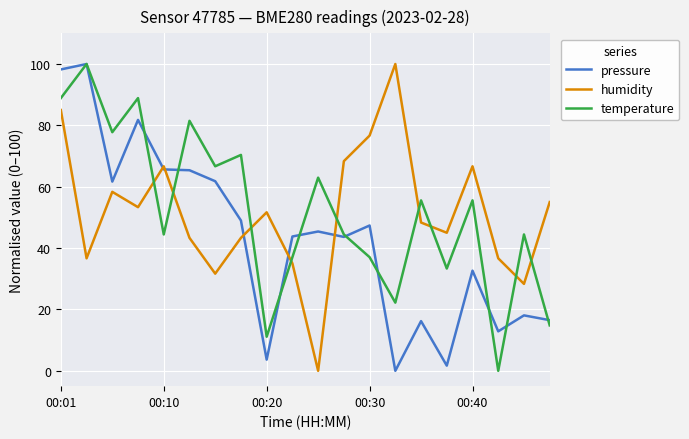

True or false: humidity and temperature intersect in this chart.

True